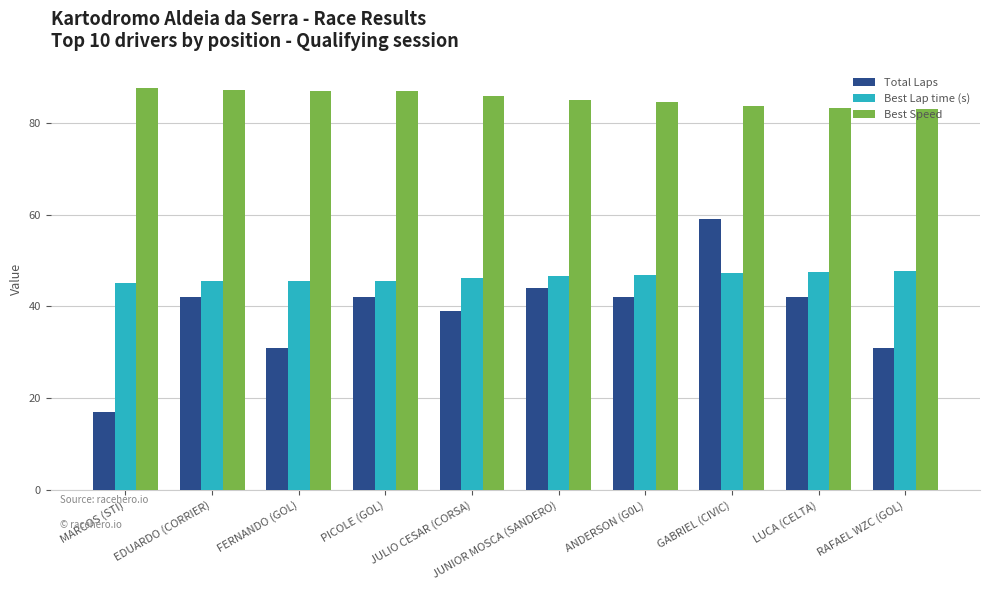

Read the Best Lap time (s) value at PICOLE (GOL).

45.6